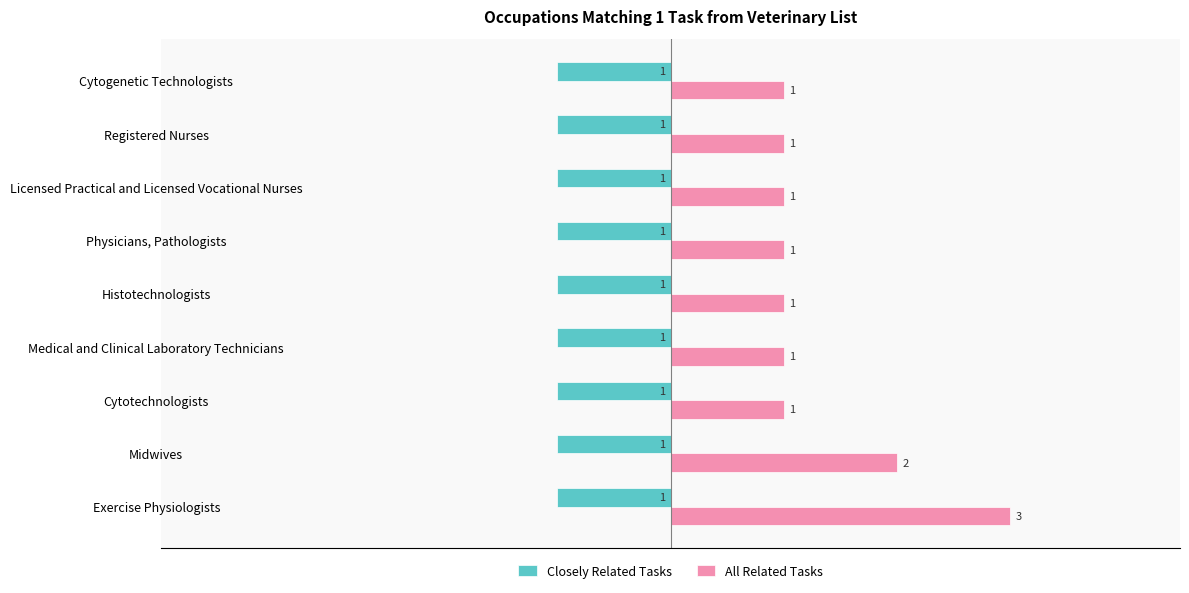

Which series has the widest spread of values?

All Related Tasks